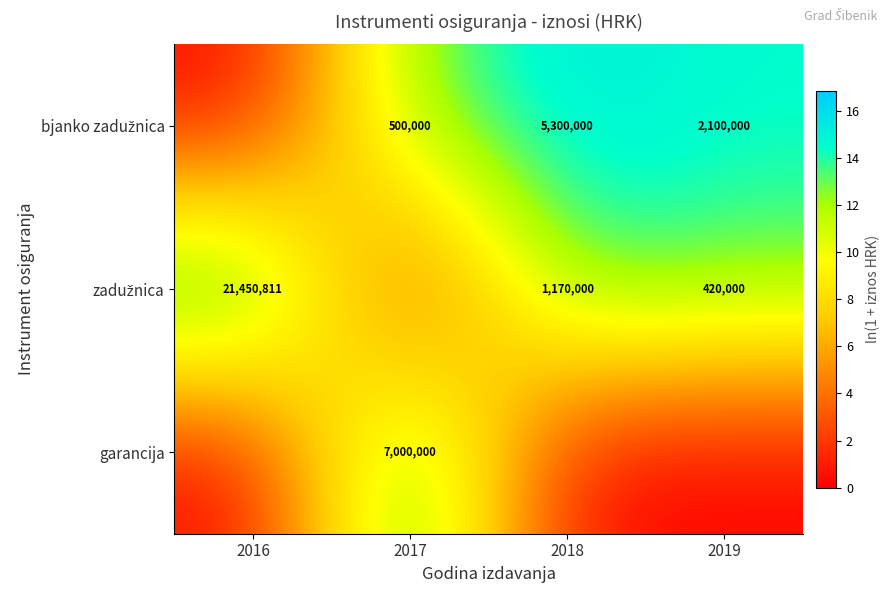

At which label does zadužnica reach its minimum?

2017